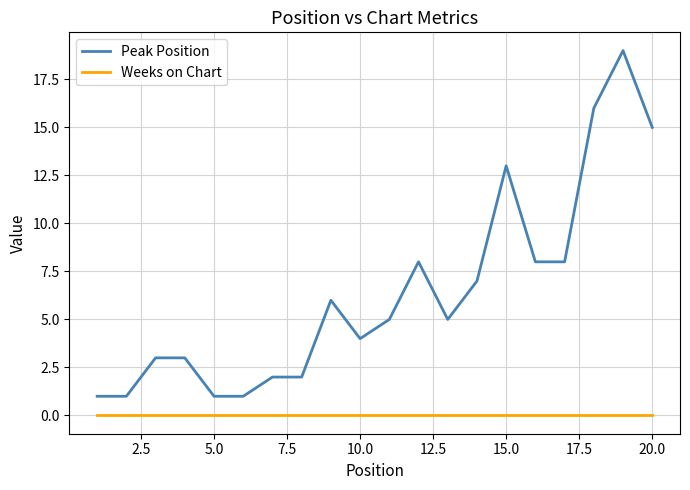

Which series has the largest total across all categories?

Peak Position